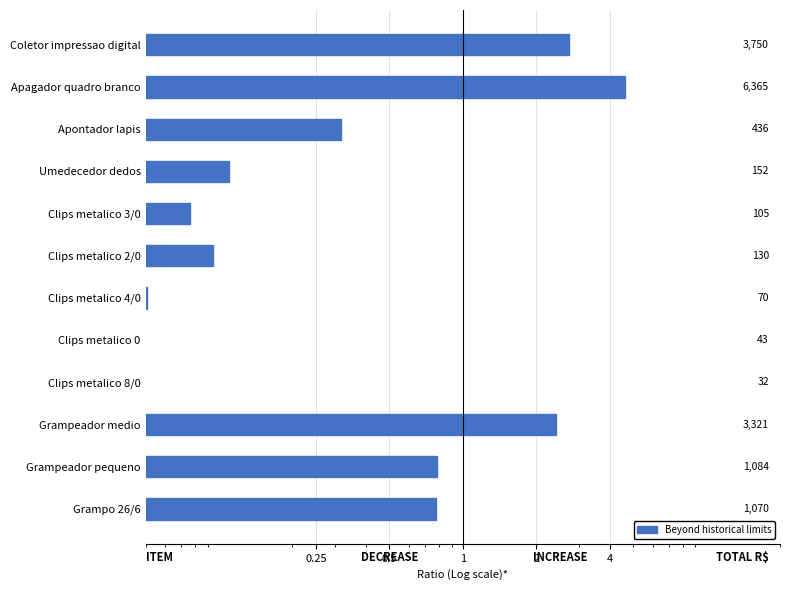

What is the value of the 10th bar from the left?

2.4